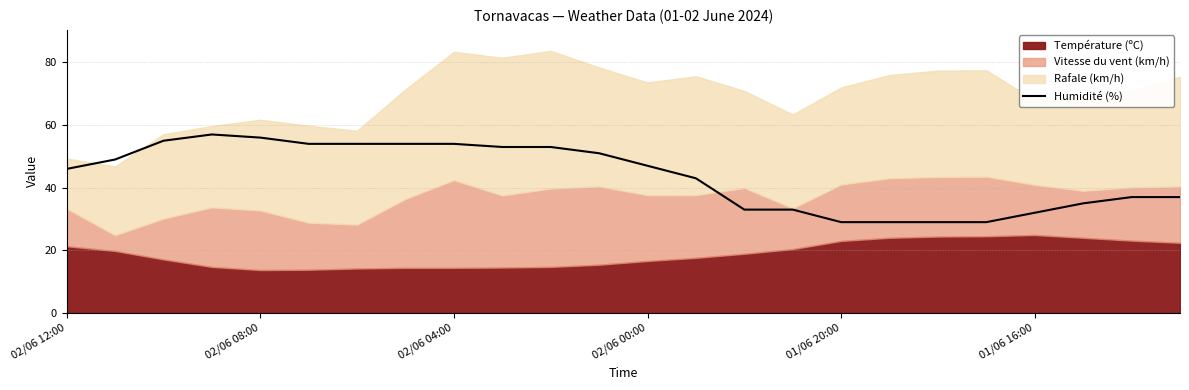

Reading right to left, transcribe all the data shown in this chart.

37	37	35	32	29	29	29	29	33	33	43	47	51	53	53	54	54	54	54	56	57	55	49	46